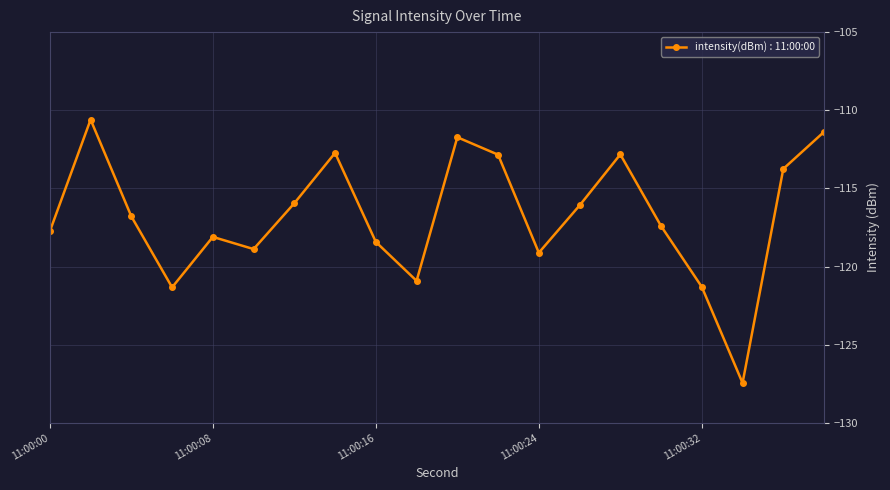

How many interior local peaks (higher than both neighbors) does the data have?

5